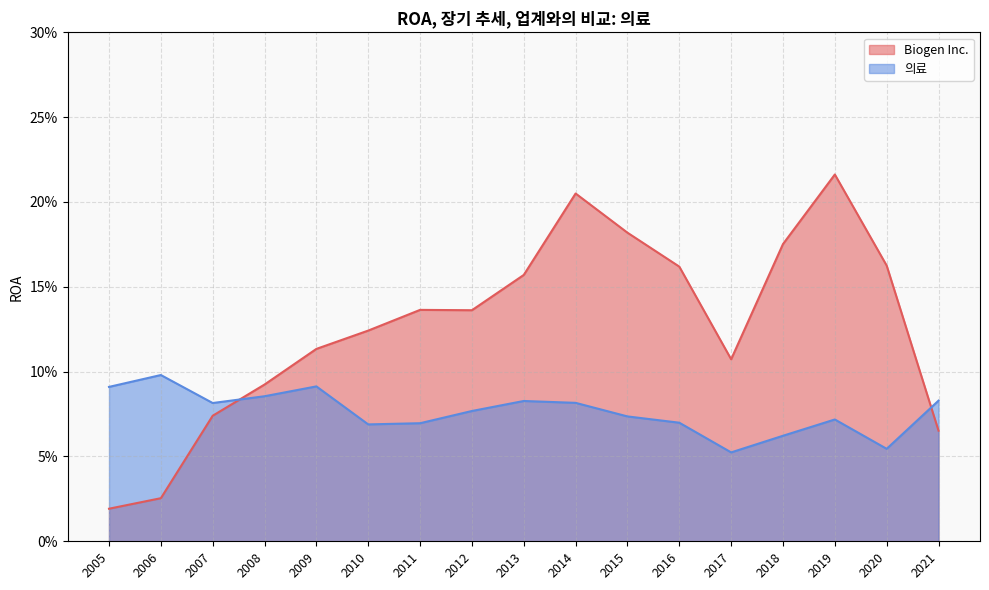

What is the total value across all series at 2019?

0.3